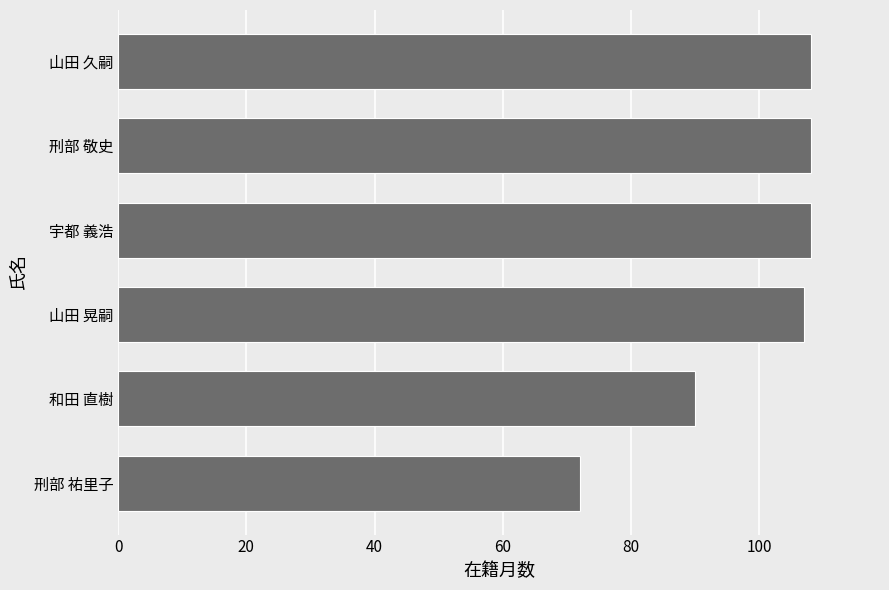

Between 刑部 祐里子 and 刑部 敬史, which is larger?

刑部 敬史